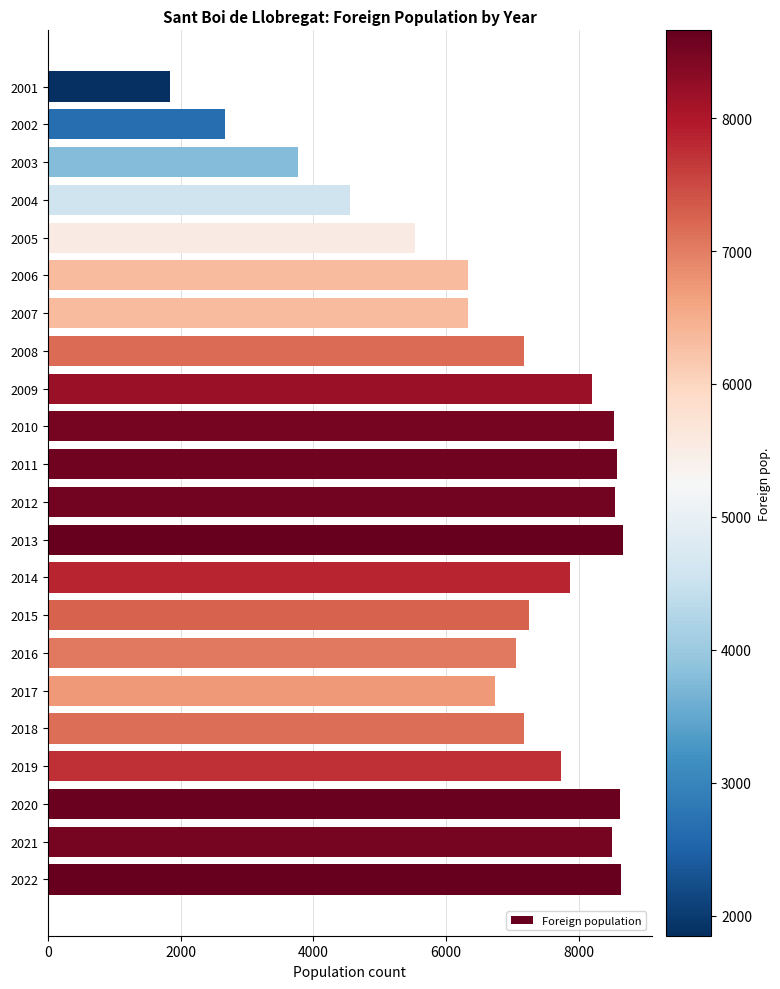

What is the change in value from 2019 to 2016?

-685